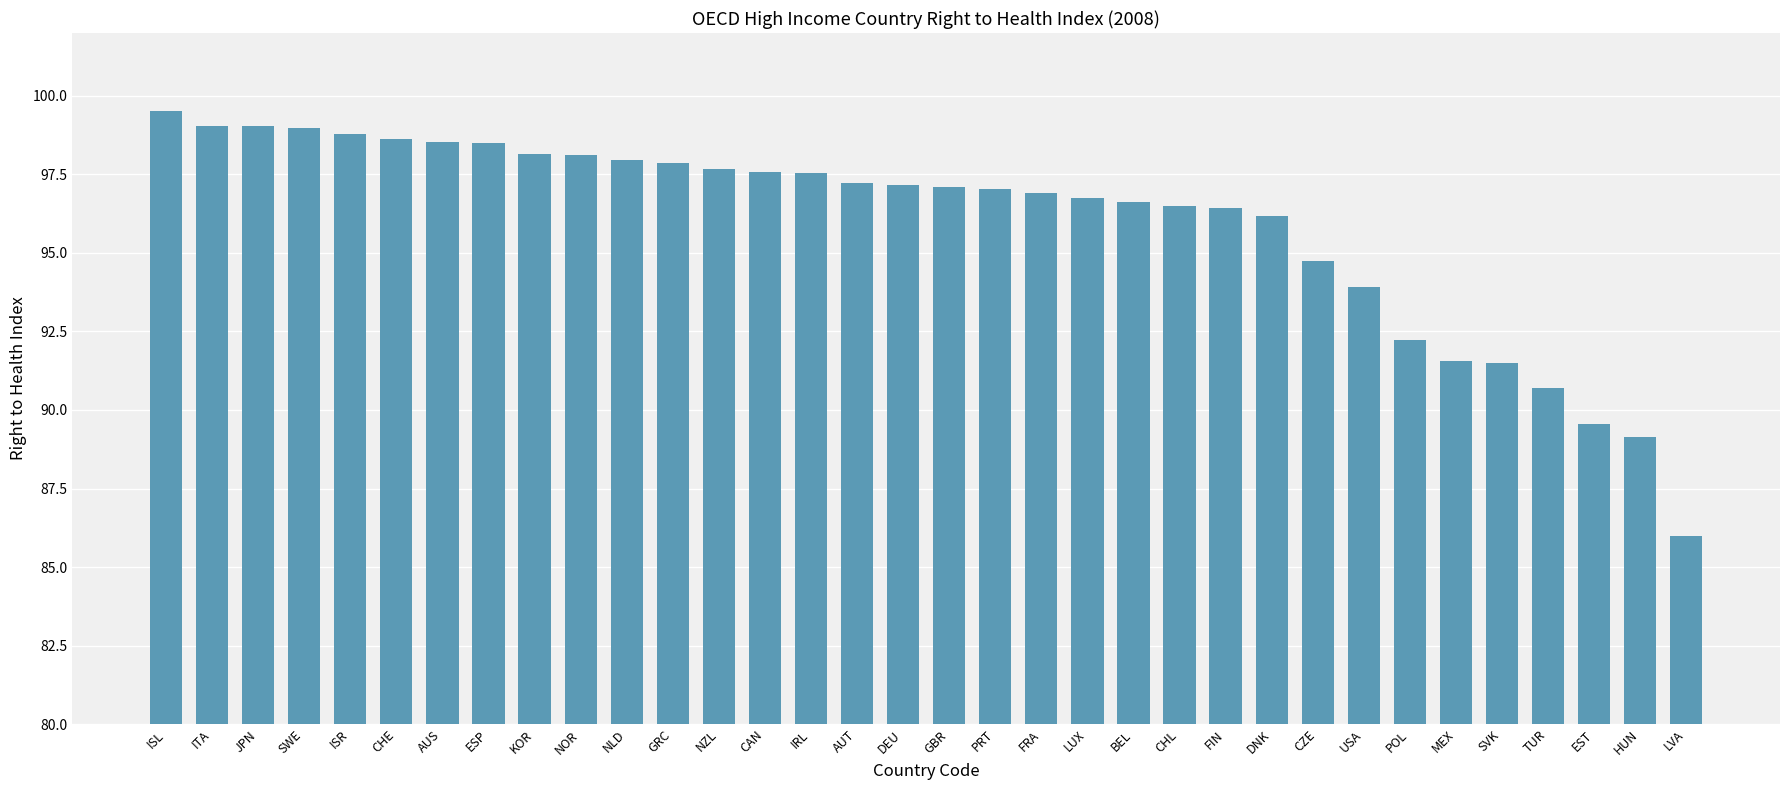

What is the average value?

96.0